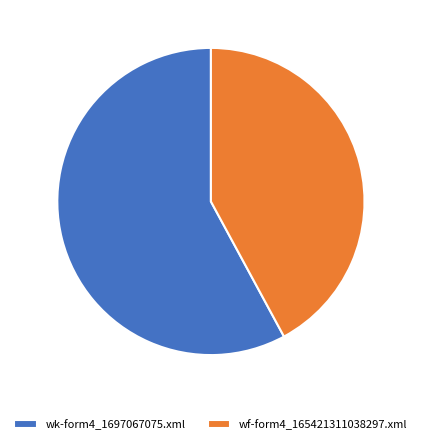

Is the sum of wf-form4_165421311038297.xml and wk-form4_1697067075.xml greater than half?

Yes